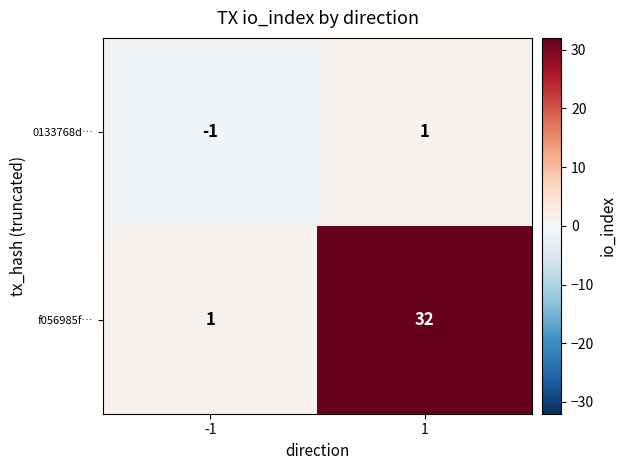

Reading left to right, what are all the values shown in this chart?

0133768d…: -1	1
f056985f…: 1	32